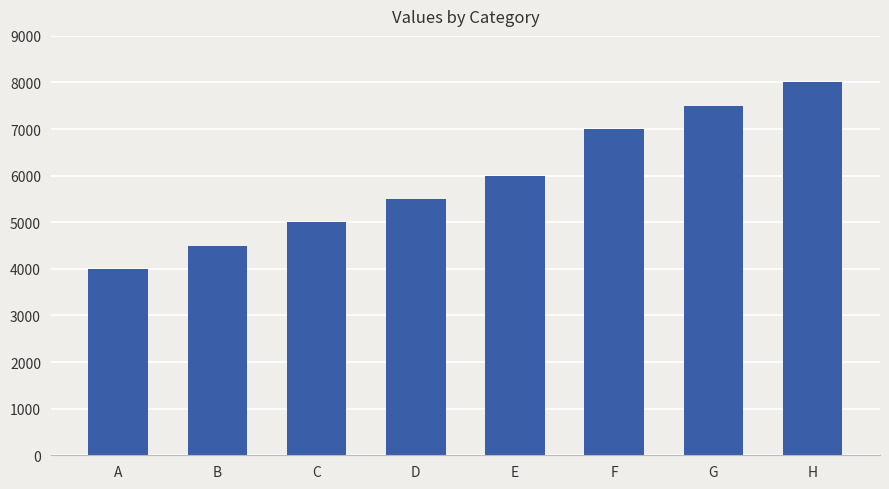

List the labels in order of value, largest first.

H, G, F, E, D, C, B, A